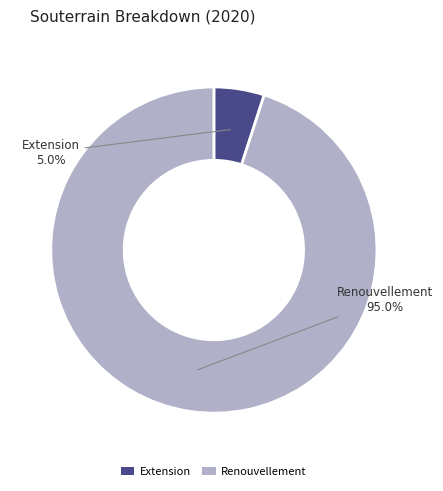

To the nearest percent, what is the average slice percentage?

50%